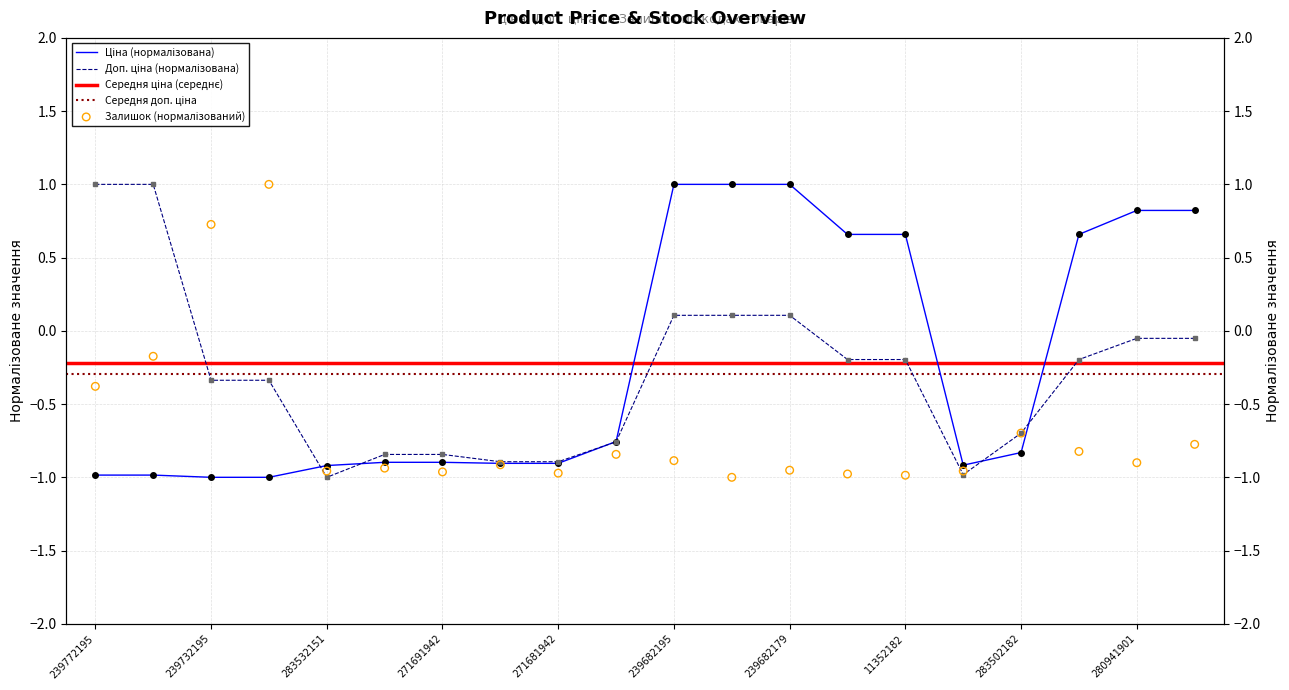

Which series reaches the maximum Y coordinate?

Ціна